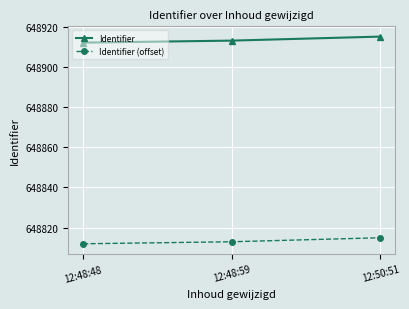

What is the total value across all series at 12:48:48?

1297724